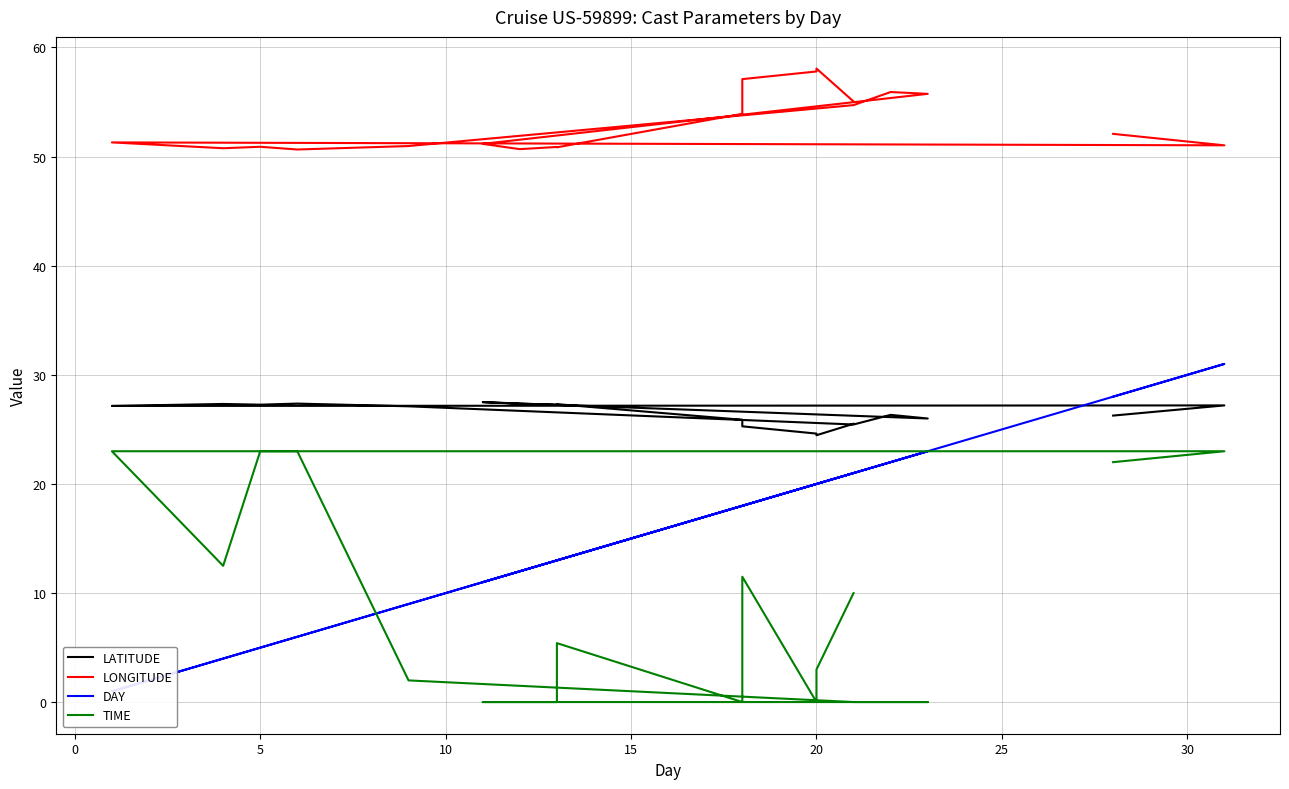

Is it true that DAY equals 8.1 at 5?

False